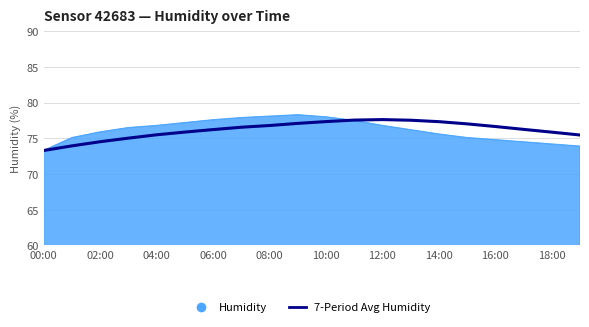

What is the lowest value of the Humidity series?

73.3